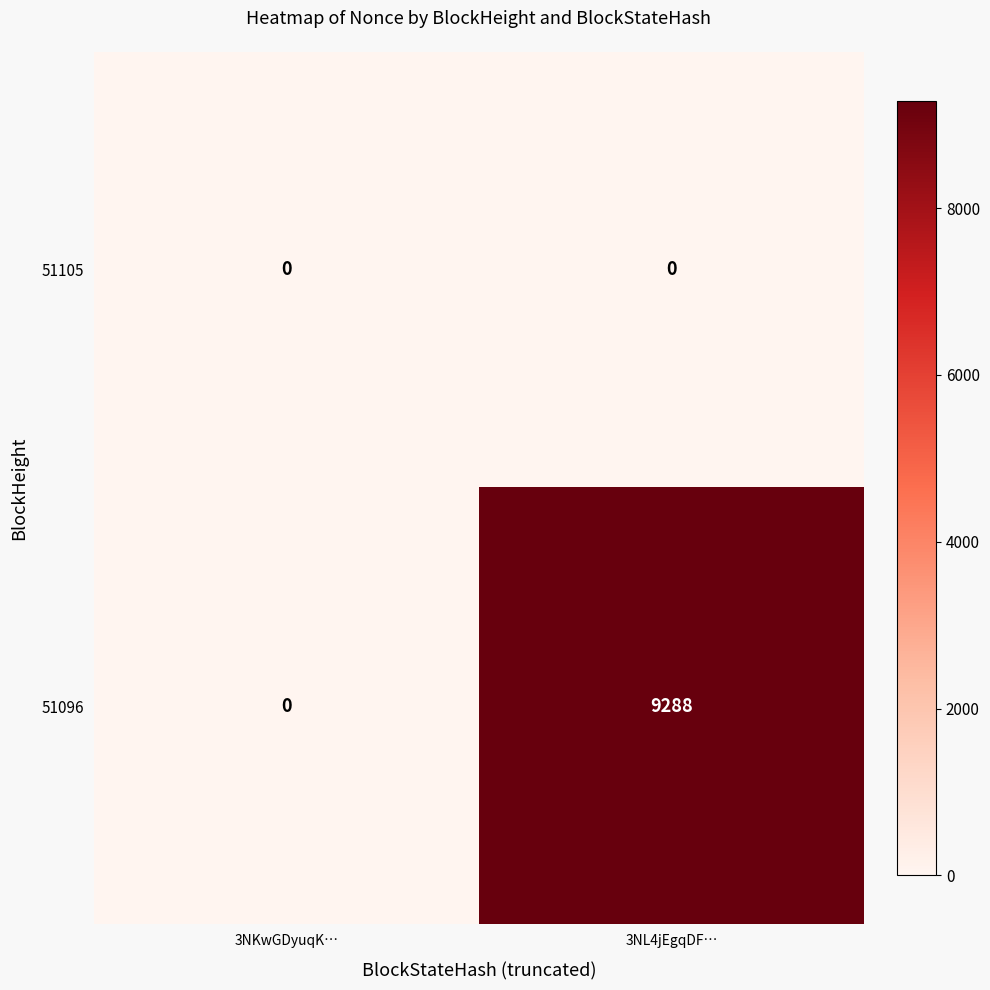

Reading left to right, what are all the values shown in this chart?

51105: 3NKwGDyuqK…=0	3NL4jEgqDF…=0
51096: 3NKwGDyuqK…=0	3NL4jEgqDF…=9288